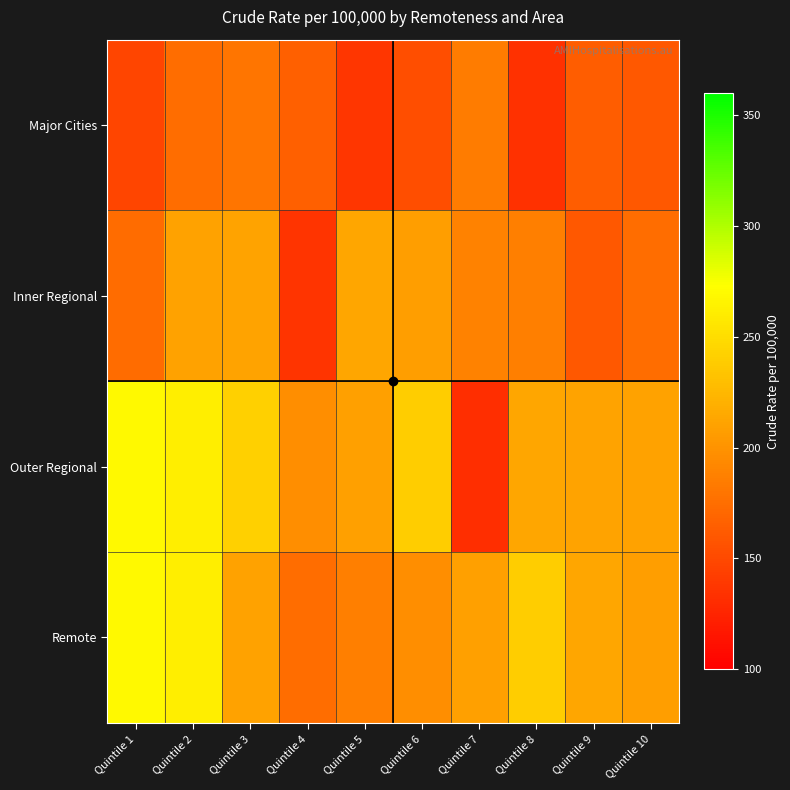

Reading left to right, extract all data points from this chart.

Major Cities: Quintile 1=147	Quintile 2=175	Quintile 3=180	Quintile 4=165	Quintile 5=137	Quintile 6=153	Quintile 7=185	Quintile 8=134	Quintile 9=163	Quintile 10=160
Inner Regional: Quintile 1=174	Quintile 2=210	Quintile 3=211	Quintile 4=136	Quintile 5=213	Quintile 6=208	Quintile 7=189	Quintile 8=187	Quintile 9=160	Quintile 10=175
Outer Regional: Quintile 1=269	Quintile 2=262	Quintile 3=242	Quintile 4=197	Quintile 5=209	Quintile 6=240	Quintile 7=132	Quintile 8=213	Quintile 9=211	Quintile 10=210
Remote: Quintile 1=269	Quintile 2=262	Quintile 3=210	Quintile 4=175	Quintile 5=187	Quintile 6=197	Quintile 7=209	Quintile 8=240	Quintile 9=213	Quintile 10=208